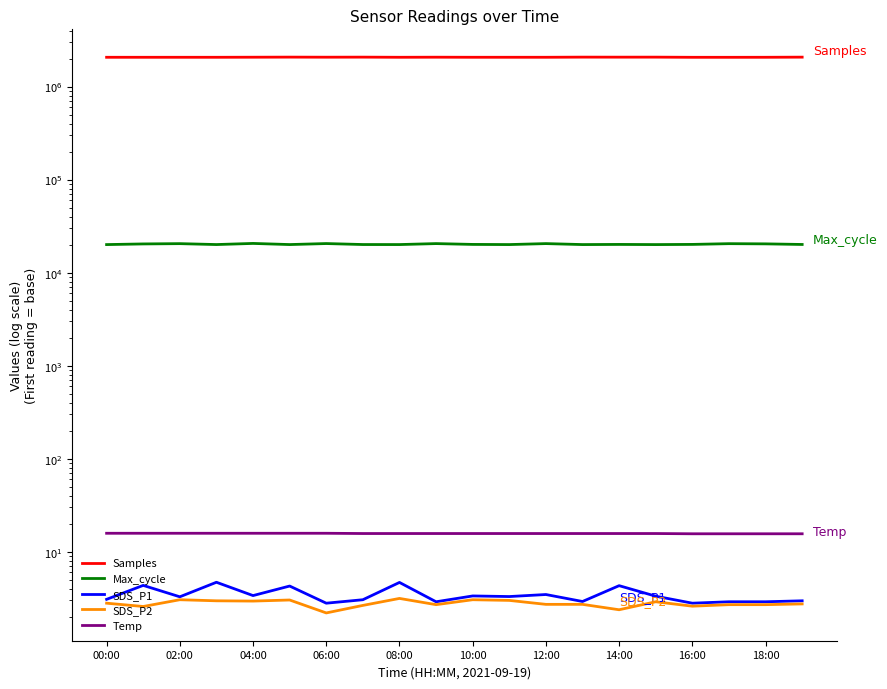

Which series has the largest range (max minus min)?

Samples